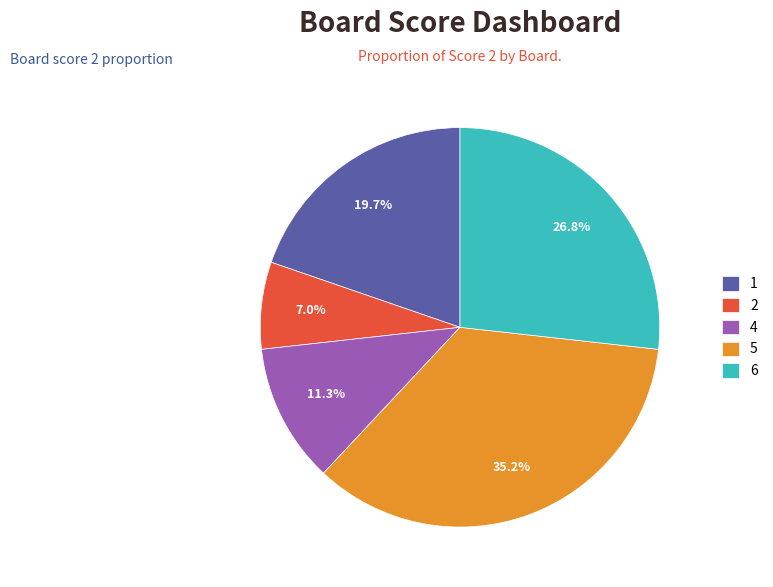

Which category has the biggest portion of the pie?

5